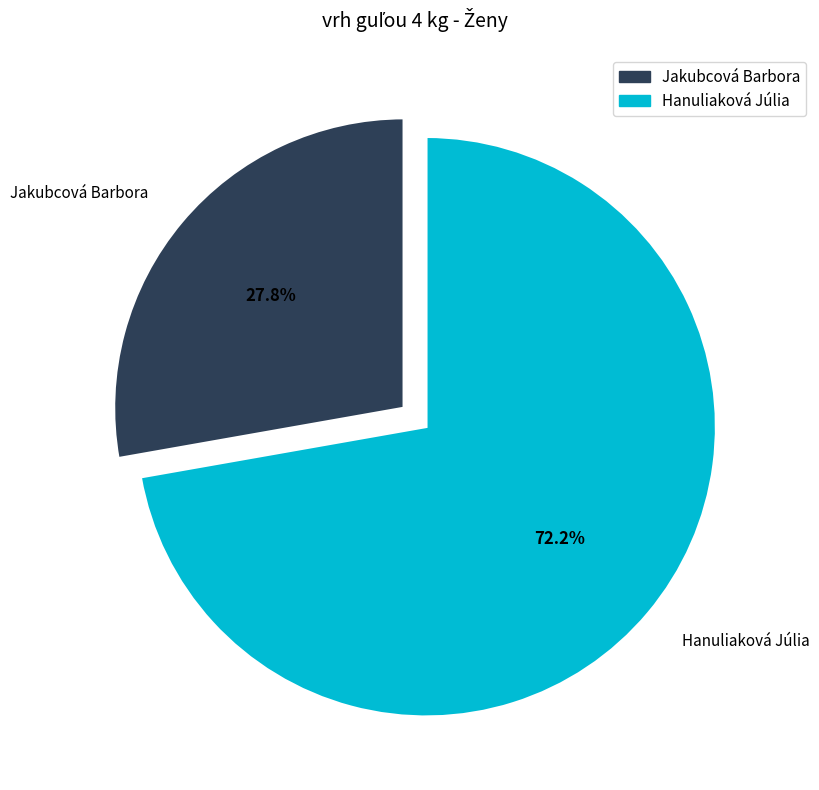

Rank the categories by value from highest to lowest.

Hanuliaková Júlia, Jakubcová Barbora